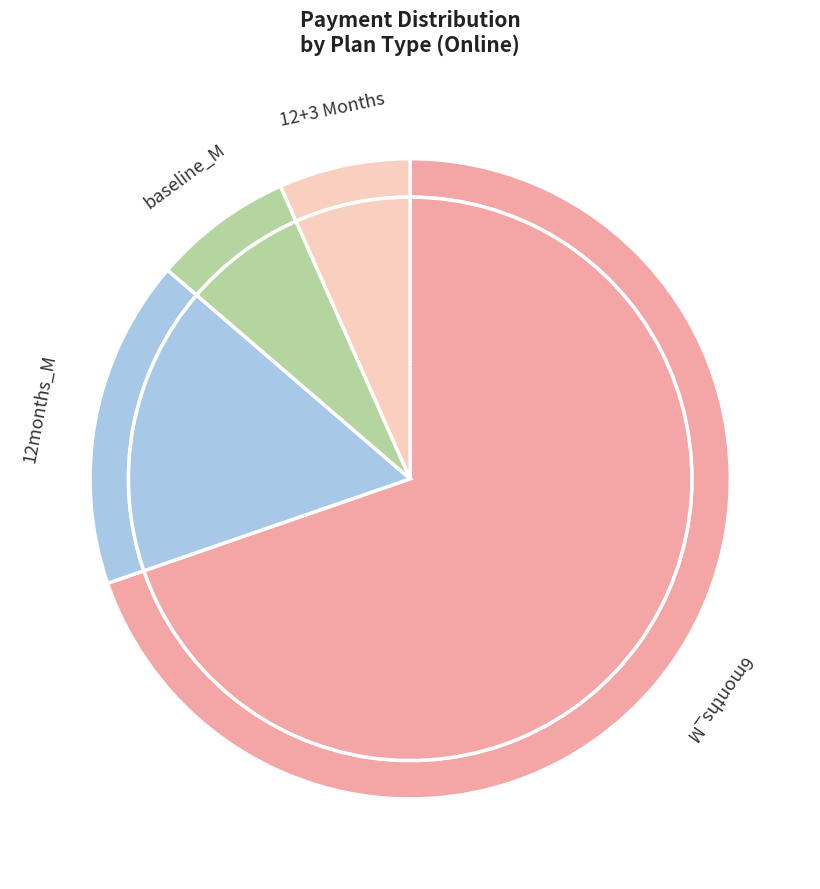

Does any single category account for the majority?

No